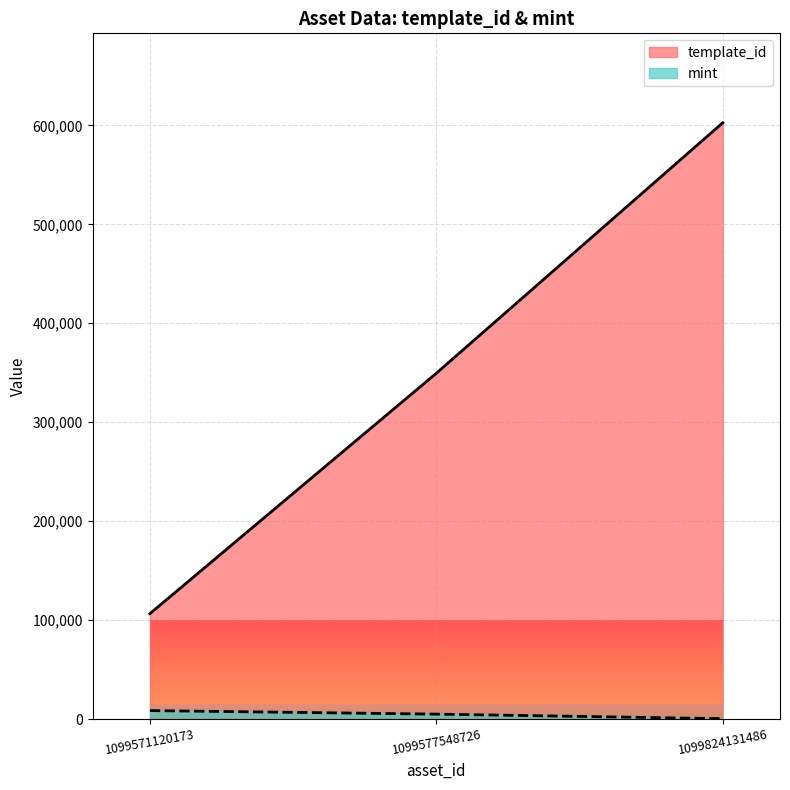

Which series changed the most between 1099577548726 and 1099824131486?

template_id